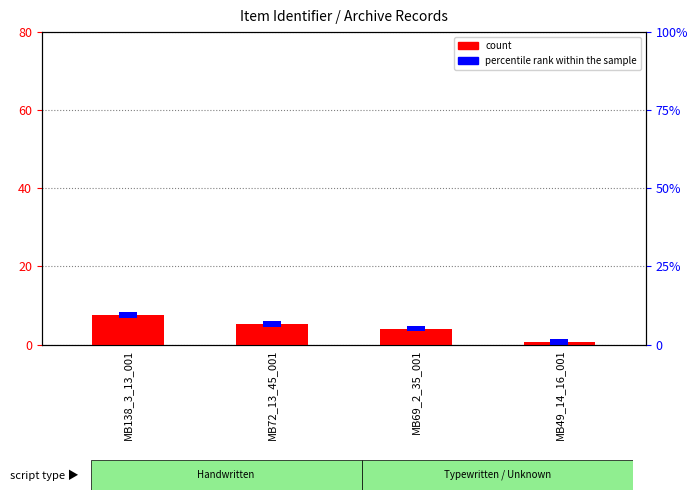

What is the total value across all series at MB69_2_35_001?

5.6